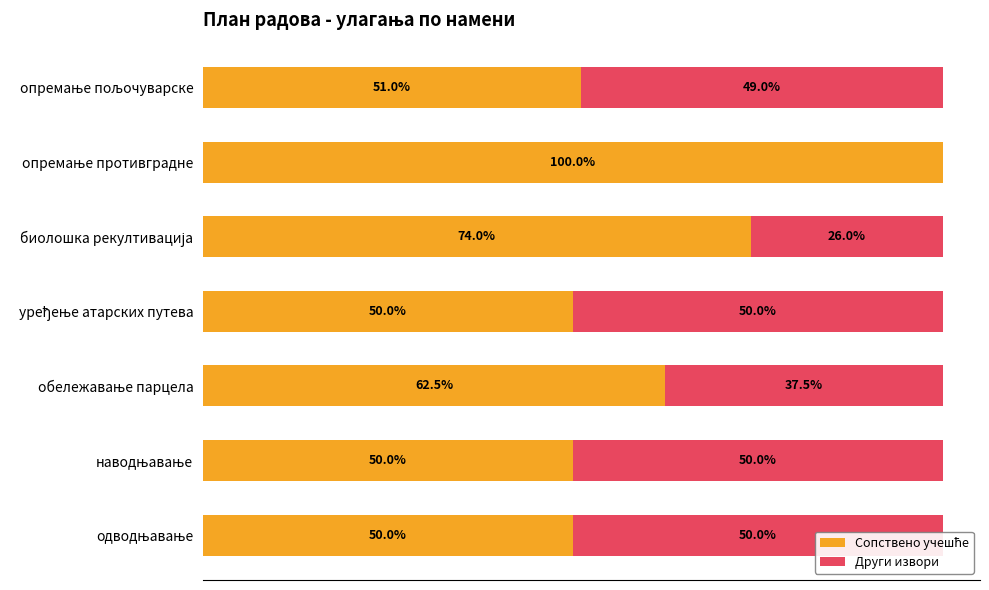

The Сопствено учешће series shows 48.9 at биолошка рекултивација. True or false?

False